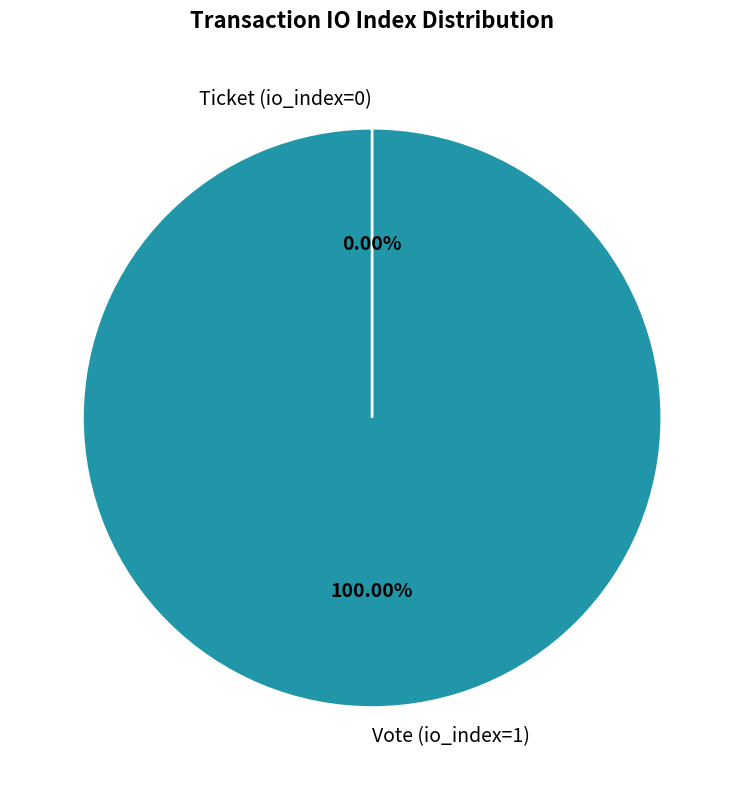

Is the sum of Ticket (io_index=0) and Vote (io_index=1) greater than half?

Yes